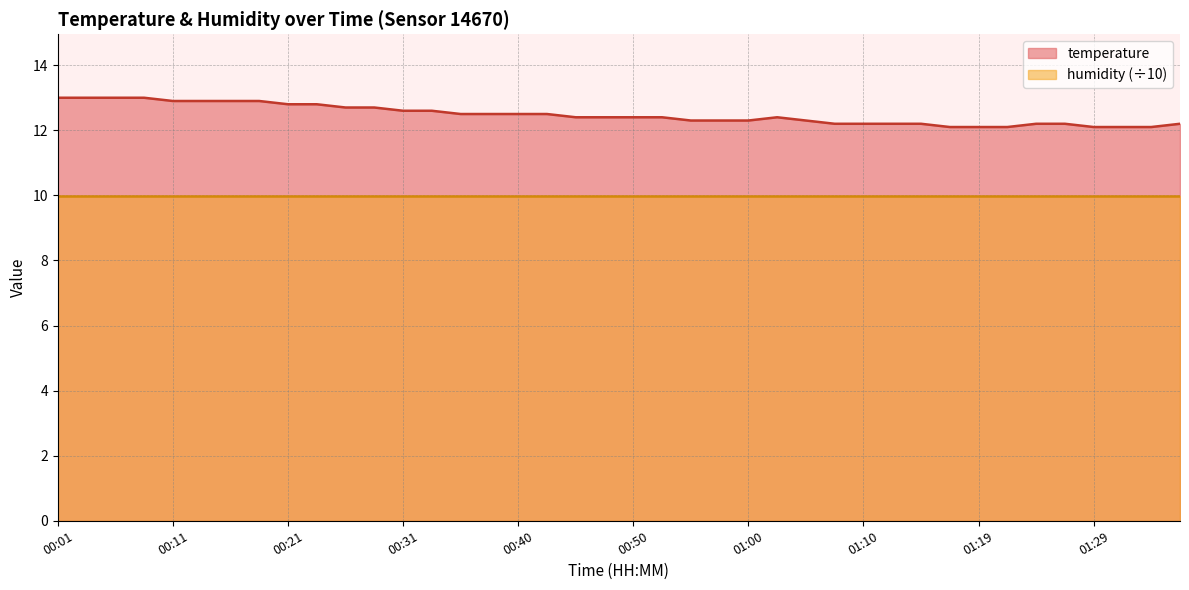

What is the difference between the second highest and second lowest values?

0.9